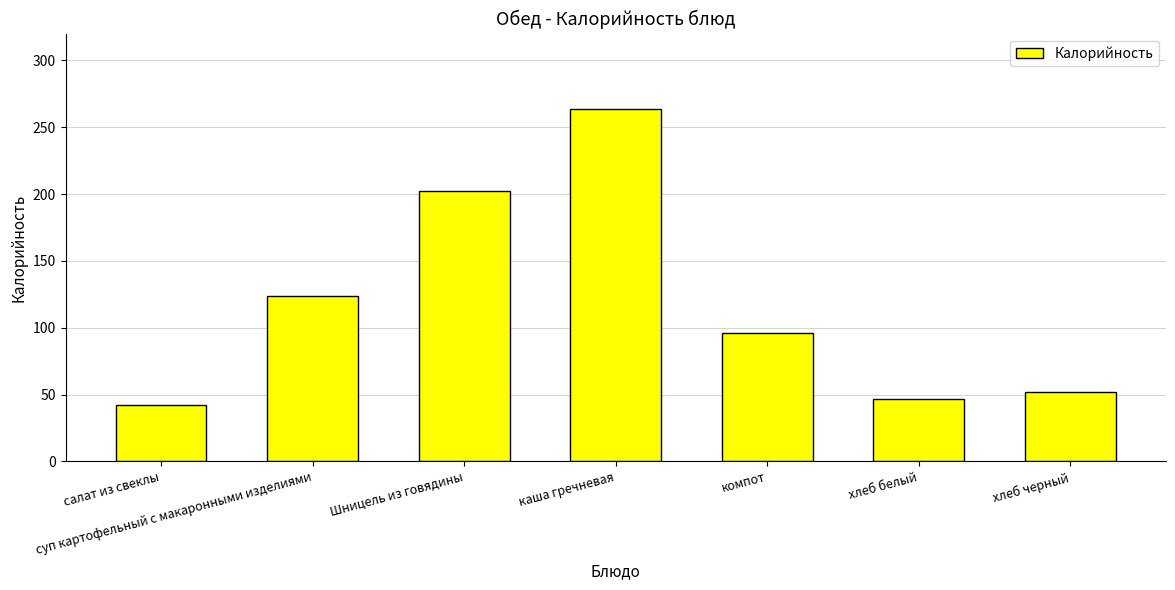

Which has a higher value, Шницель из говядины or салат из свеклы?

Шницель из говядины